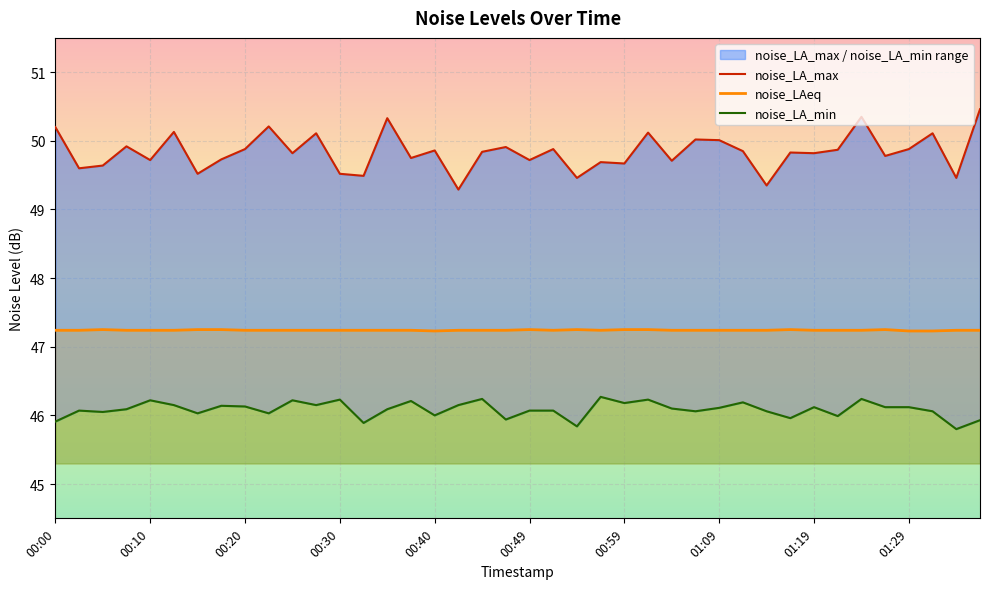

Is it true that noise_LA_max equals 49.4 at 30?

True